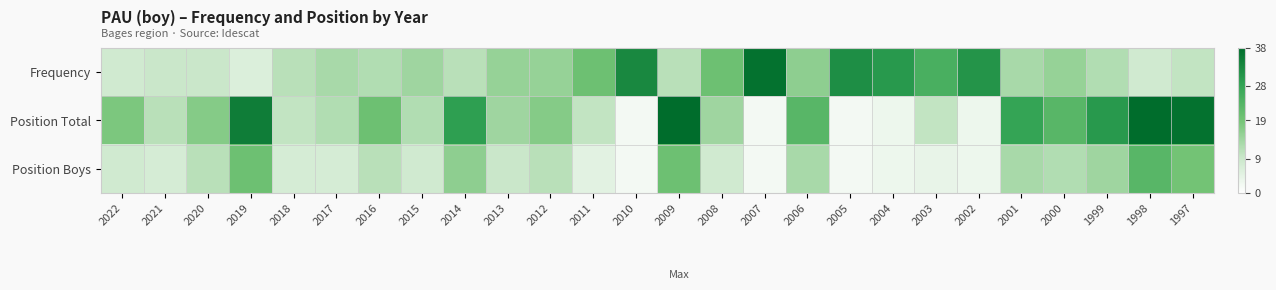

At how many categories does at least one series exceed 16?

21